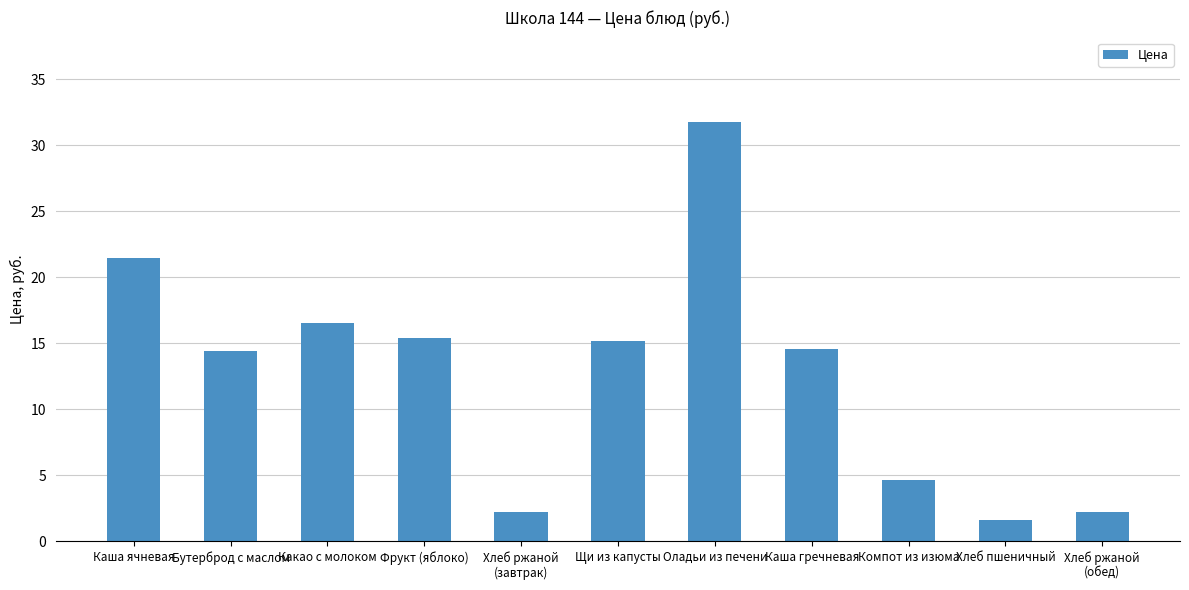

Which category has the lowest value across all series?

Хлеб пшеничный